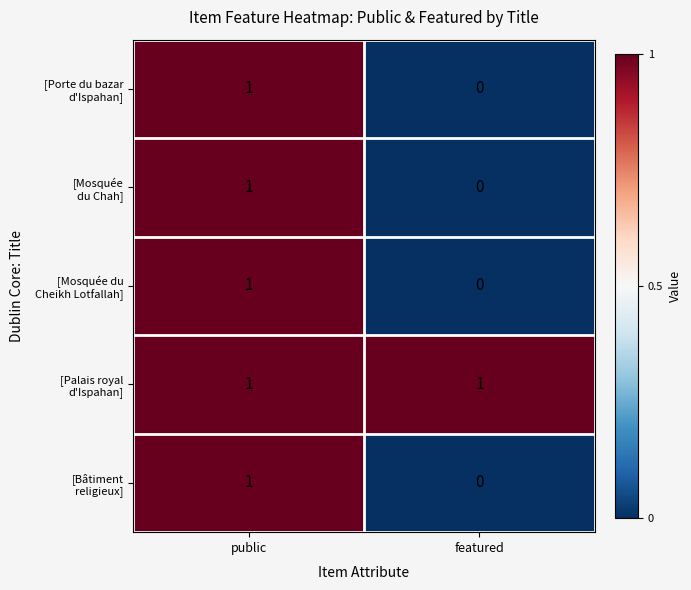

Which category has the lowest value across all series?

featured